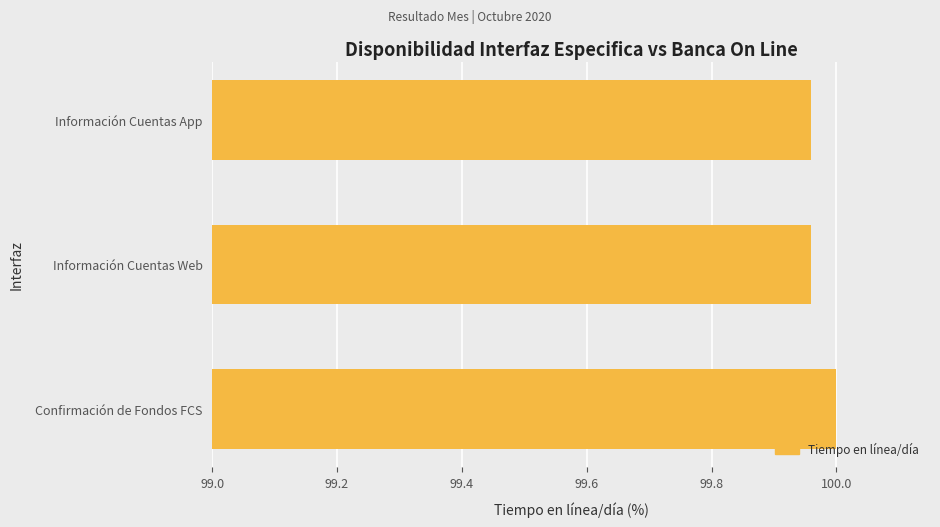

Which category has the highest value across all series?

Confirmación de Fondos FCS